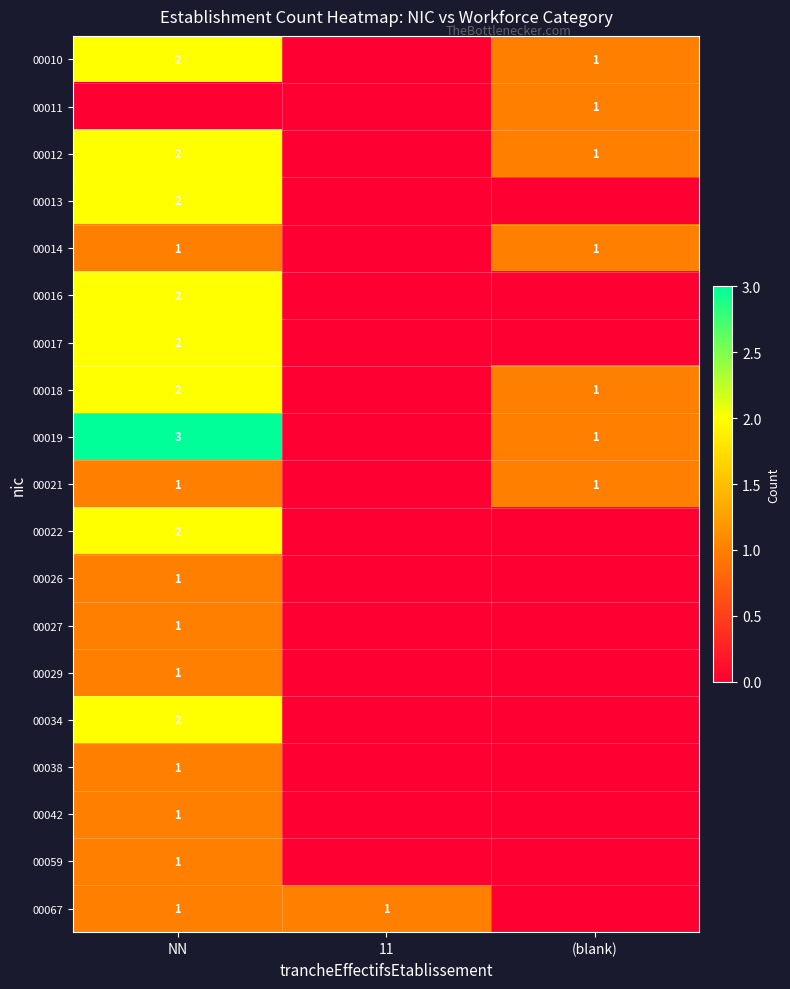

What is the spread (max minus min) of values at 11?

1